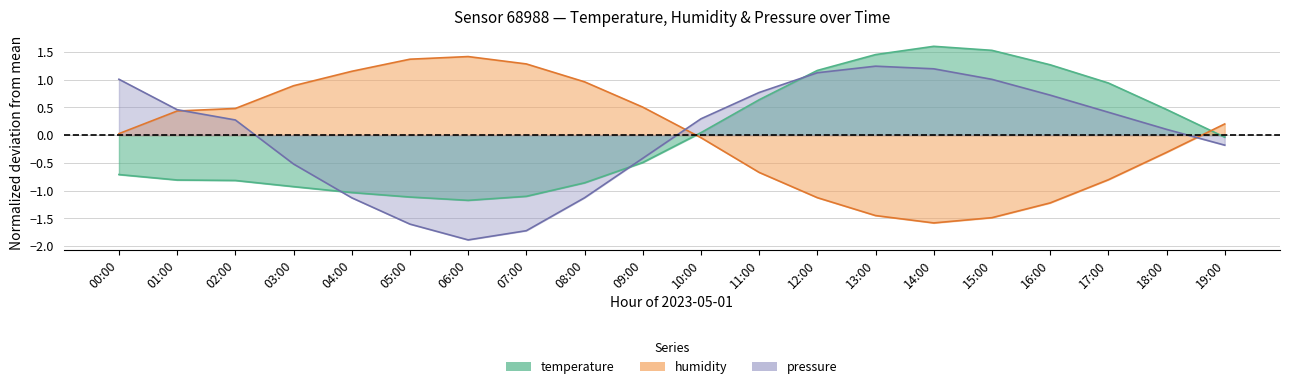

What value does the temperature series have at 14:00?

1.6